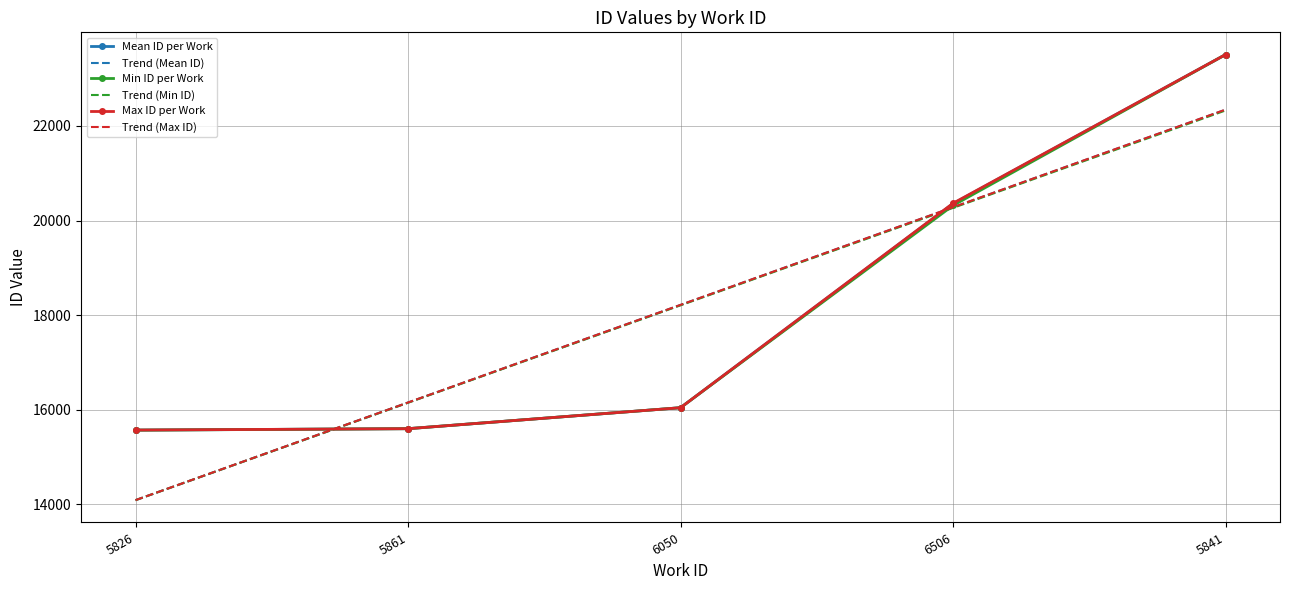

After their last crossing, which series has the higher values: Min ID per Work or Trend (Max ID)?

Min ID per Work